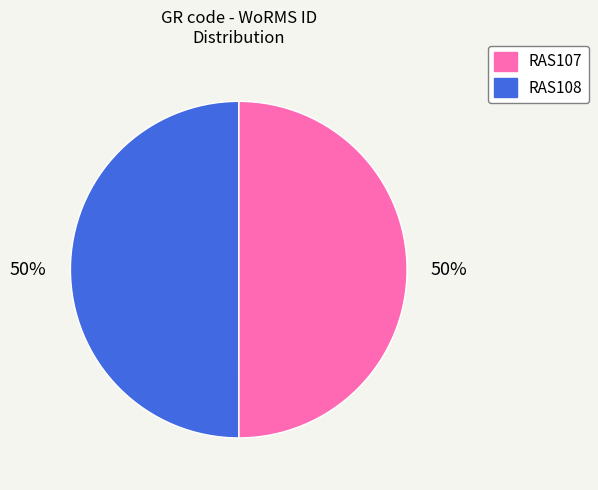

How many segments does this pie chart have?

2